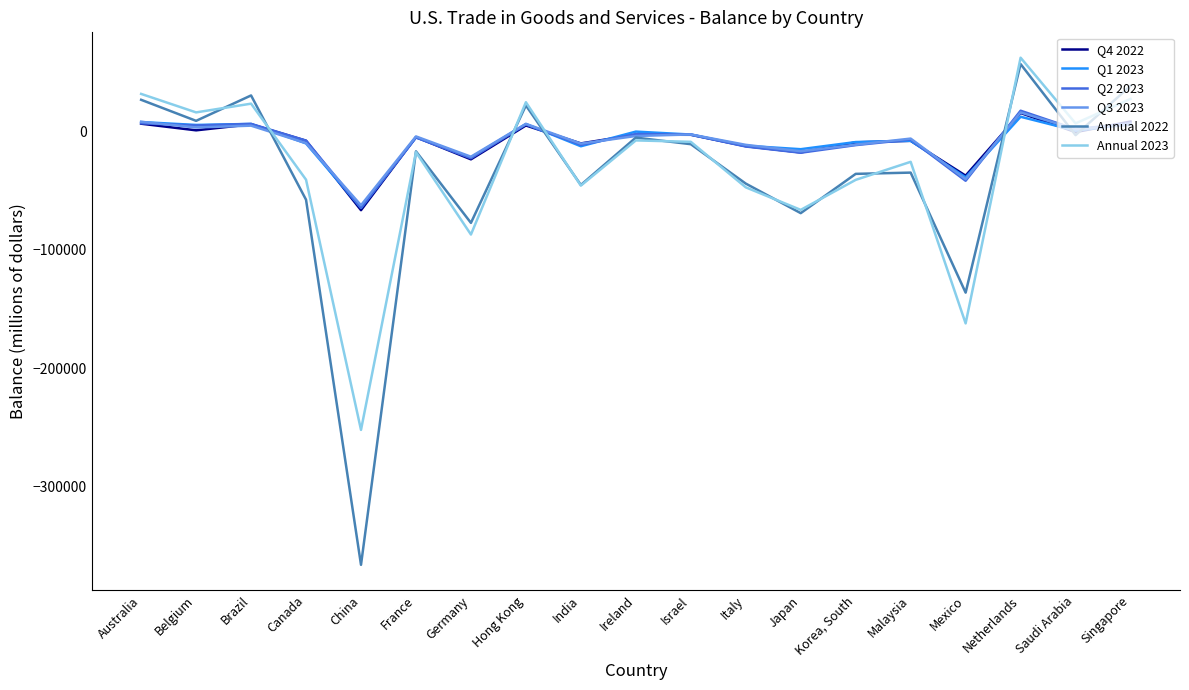

What position from the left is China?

5